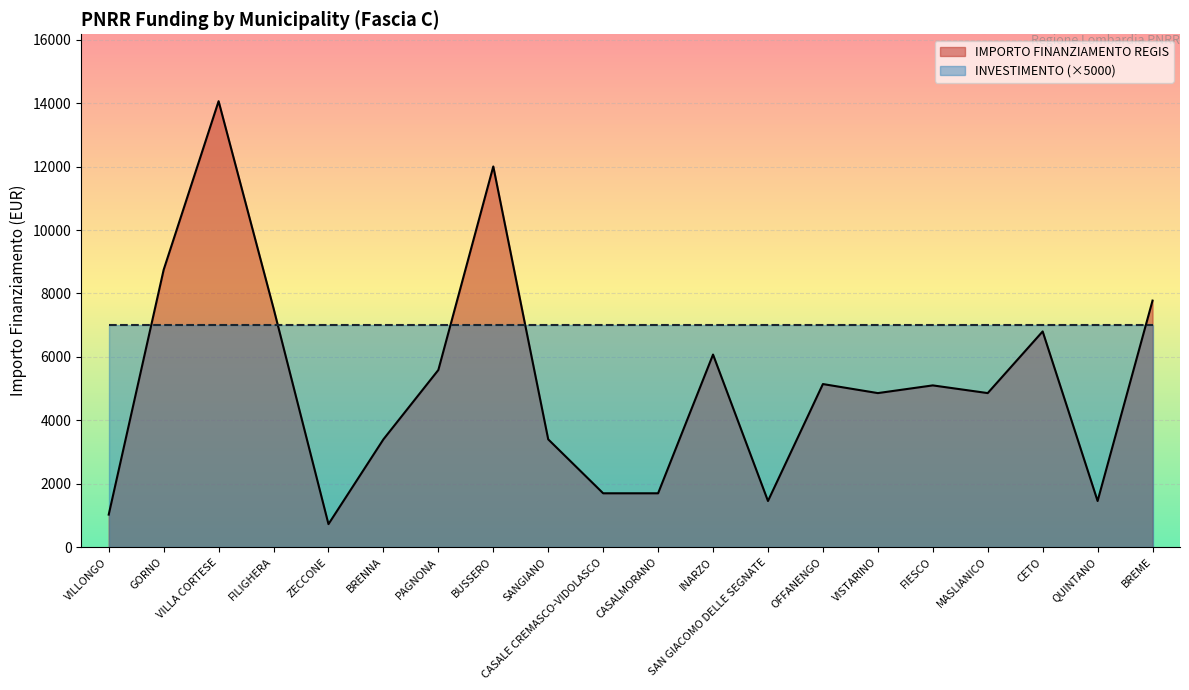

How many values exceed 5103?

9